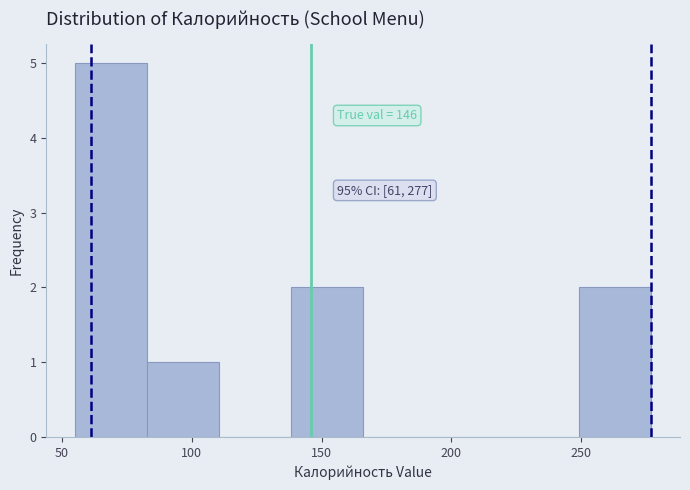

Over which range of the x-axis is the bar tallest?

55 to 85